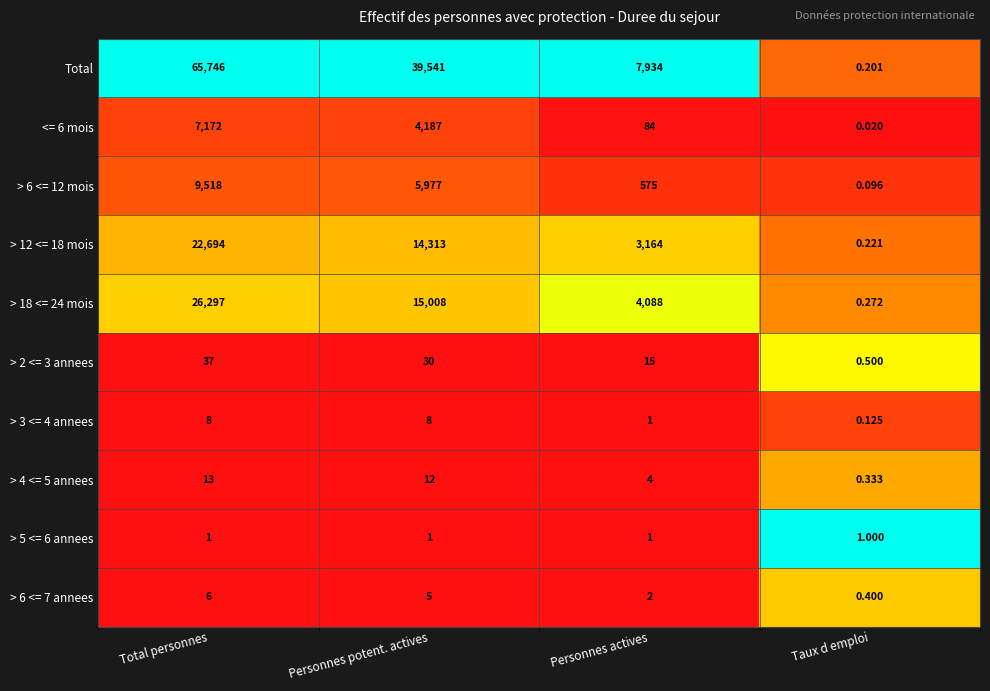

Which series has the largest total across all categories?

Total